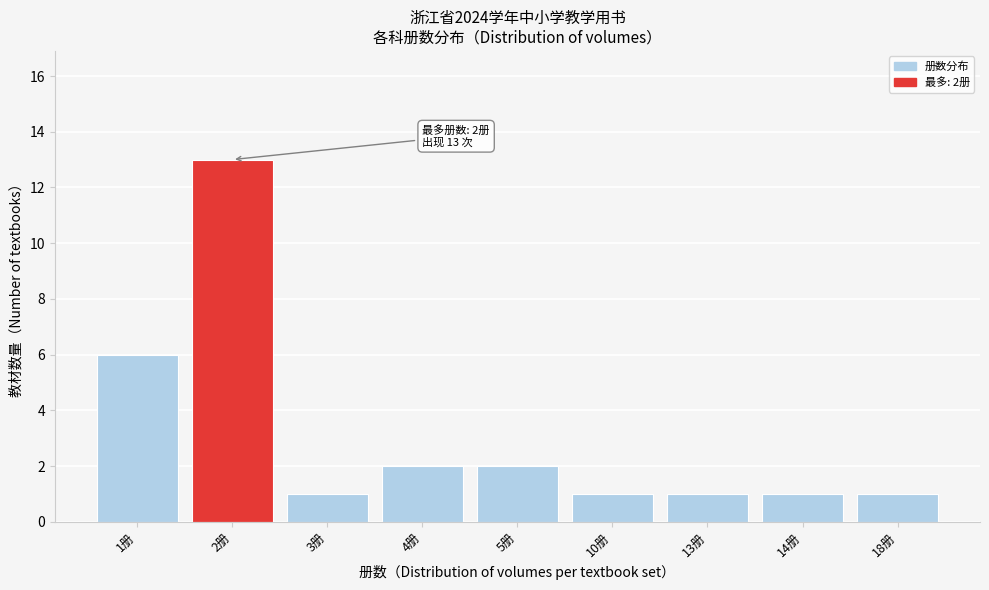

Reading left to right, extract all data points from this chart.

6	13	1	2	2	1	1	1	1